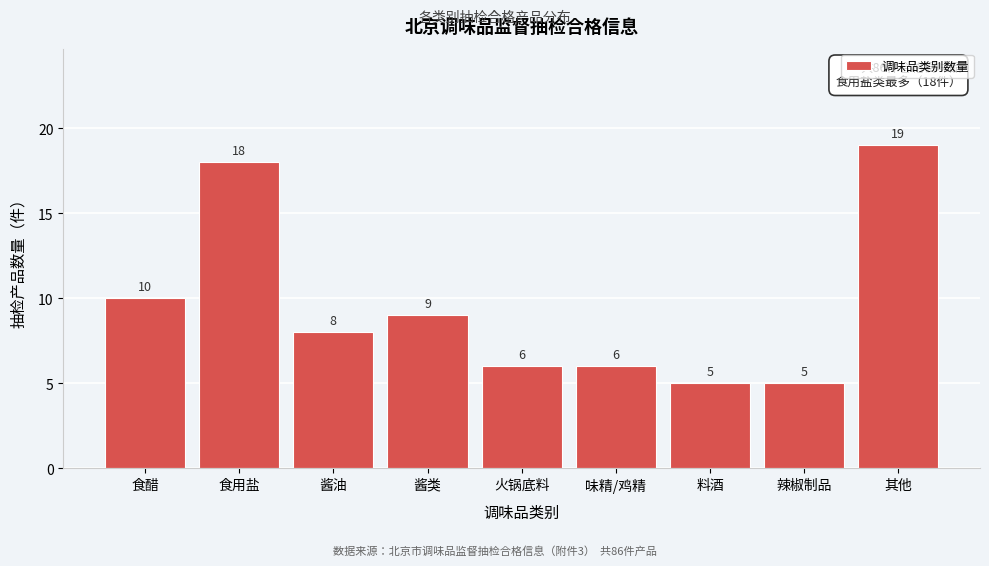

Reading left to right, list all the values displayed in this chart.

10	18	8	9	6	6	5	5	19